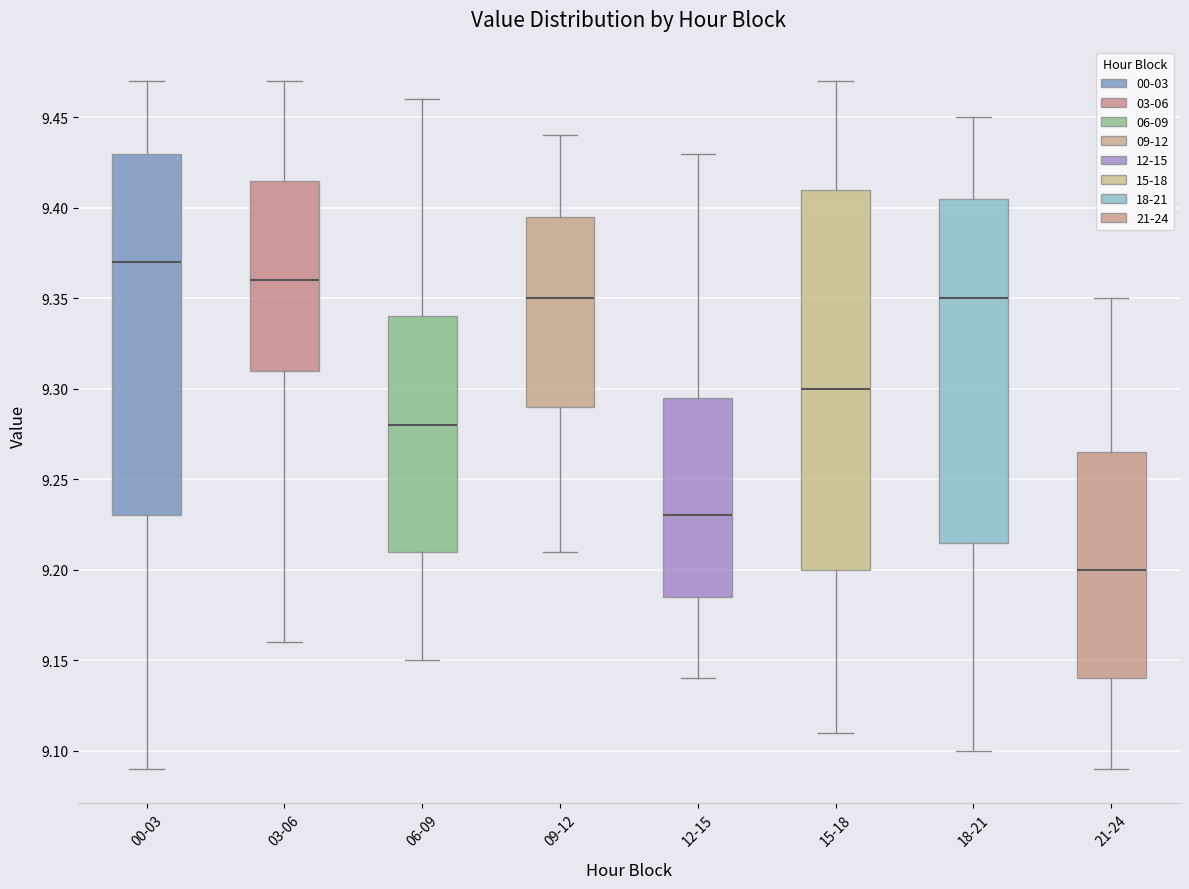

Which box has the highest median line?

00-03